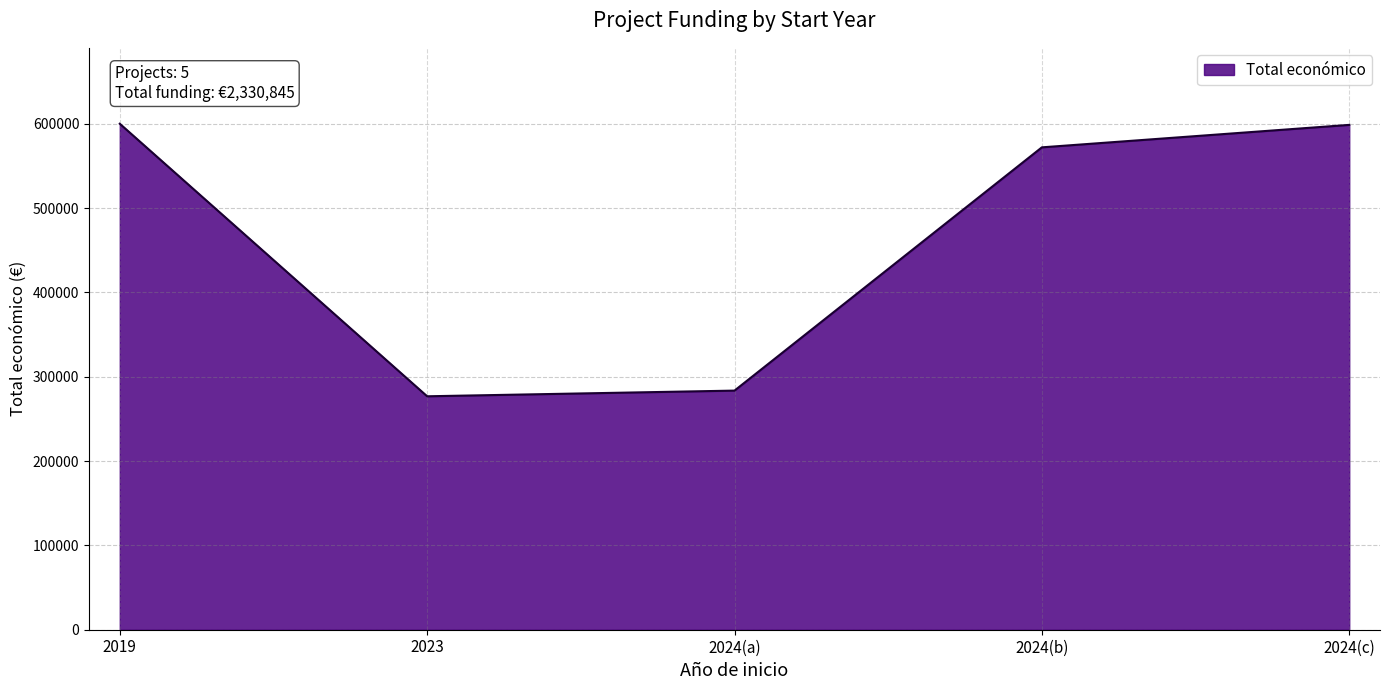

Is it true that the value at 2023 is 276794?

True